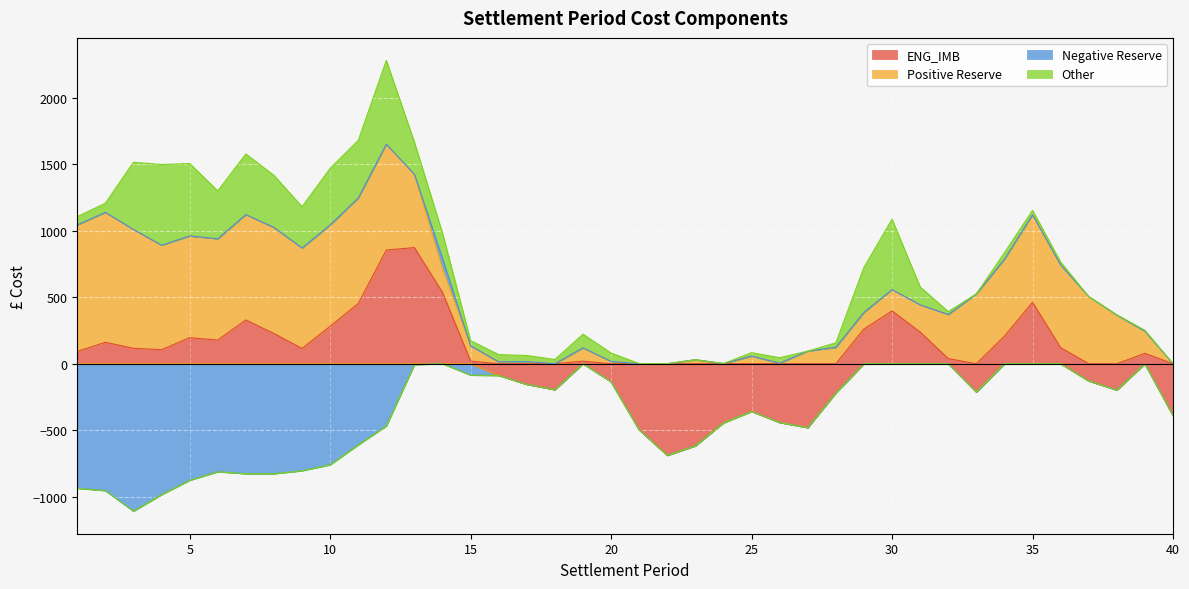

What is the difference between the maximum and minimum values in the ENG_IMB series?

1563.4